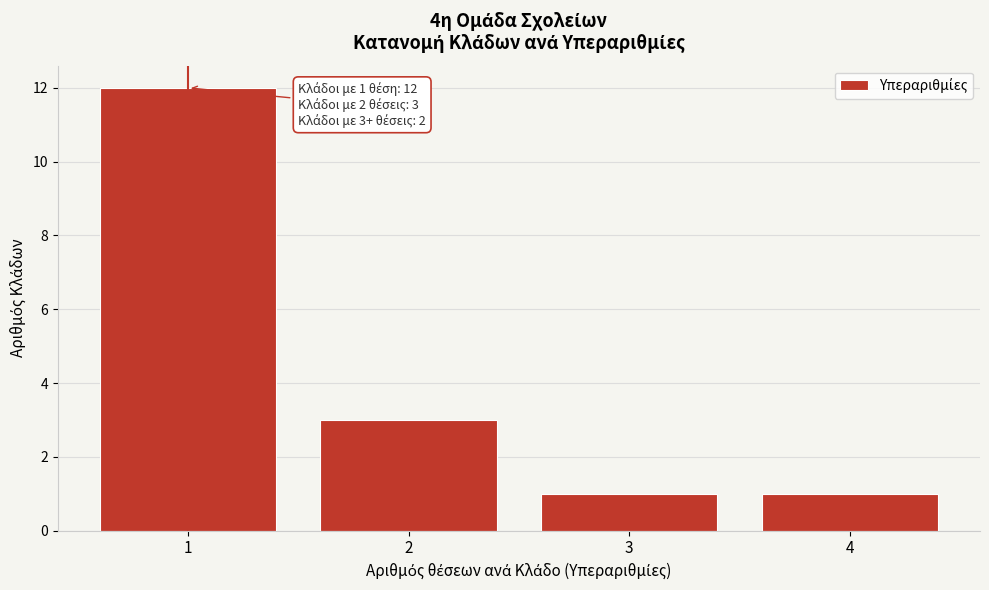

Reading right to left, extract all data points from this chart.

1	1	3	12